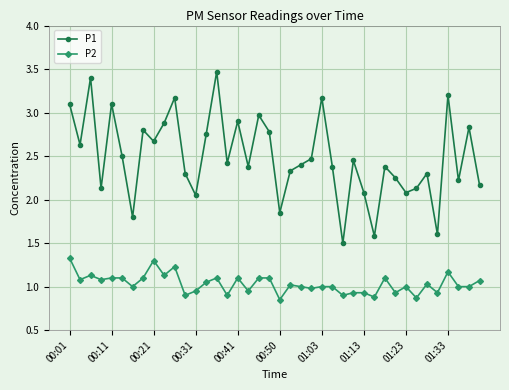

True or false: P2 has more than 0 interior local peaks.

True